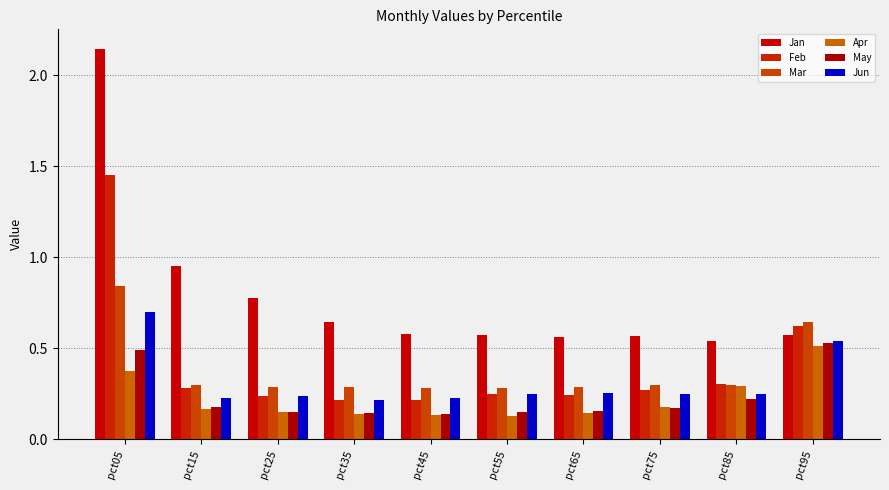

Which category has the highest value in the Feb series?

pct05